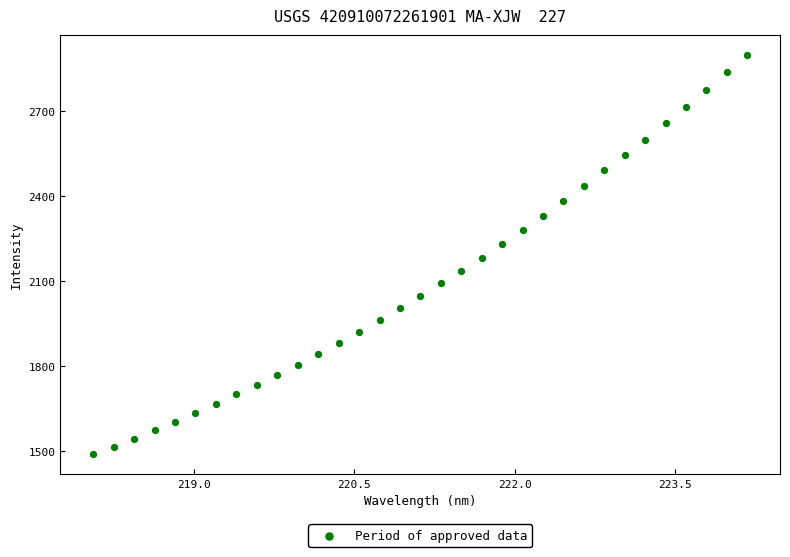

What is the range of Y values (max minus min)?

1408.4